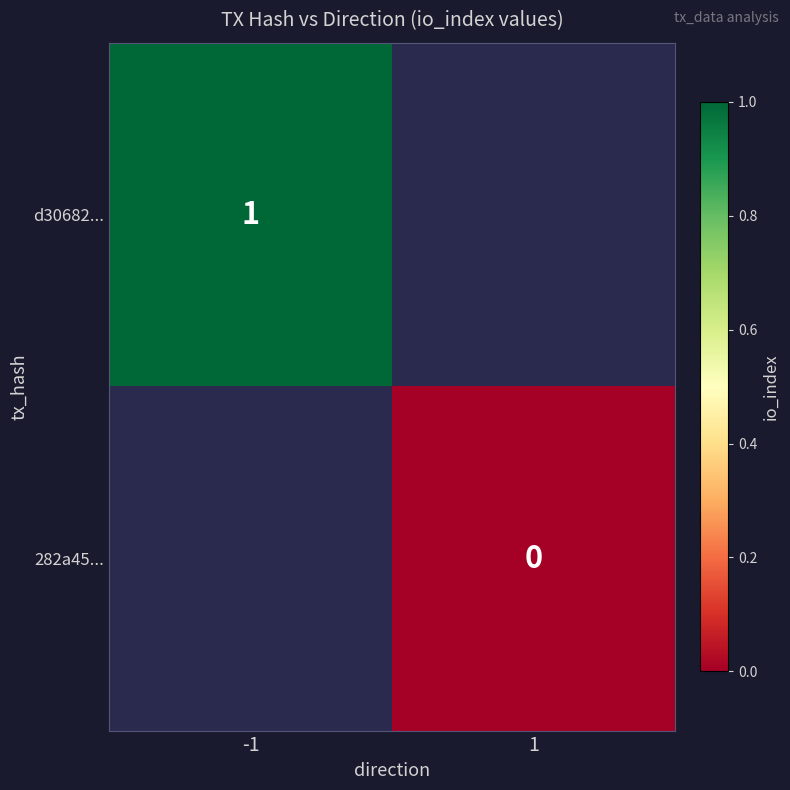

Which label corresponds to the largest value in the chart?

-1